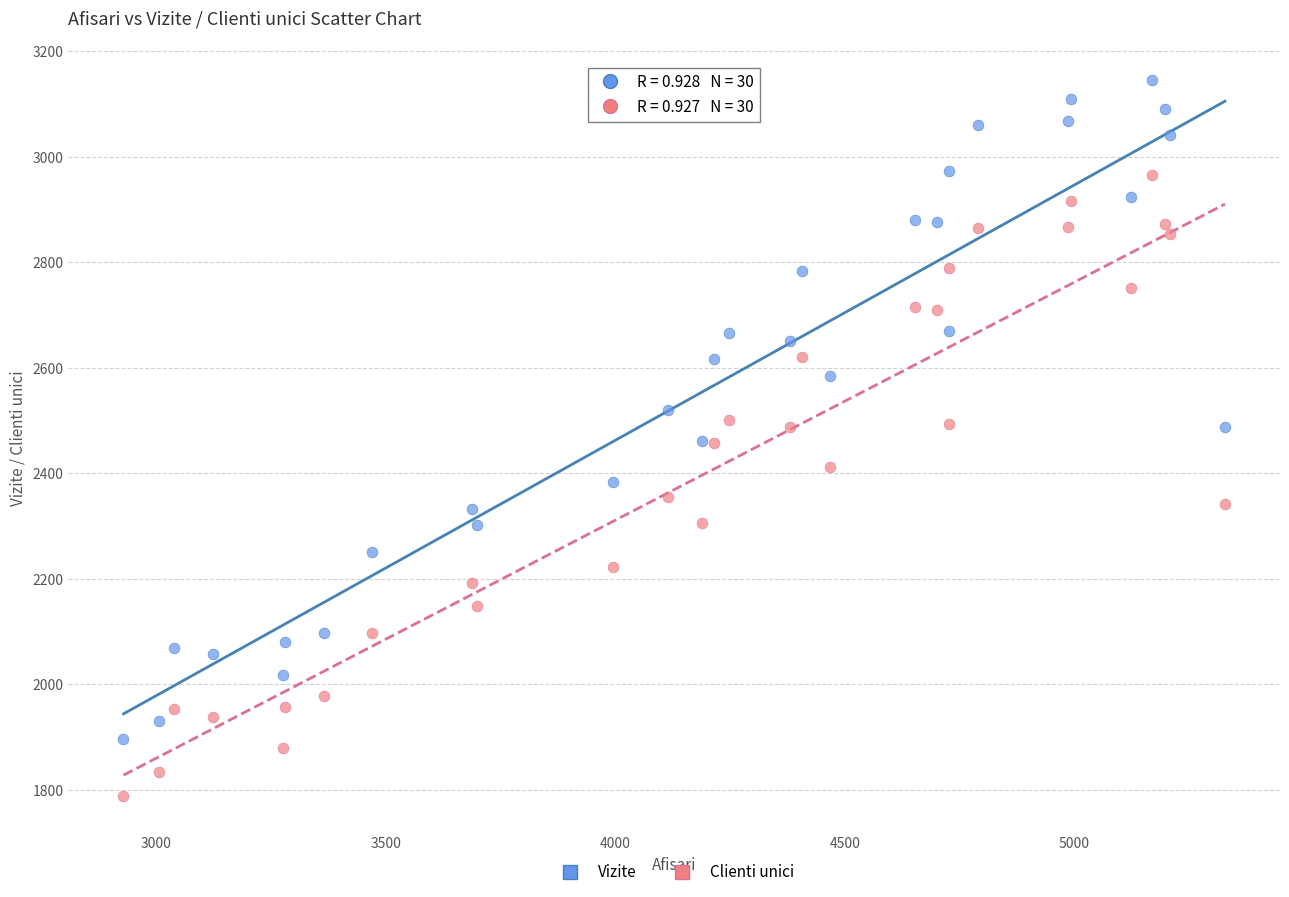

Which series reaches the maximum Y coordinate?

Vizite